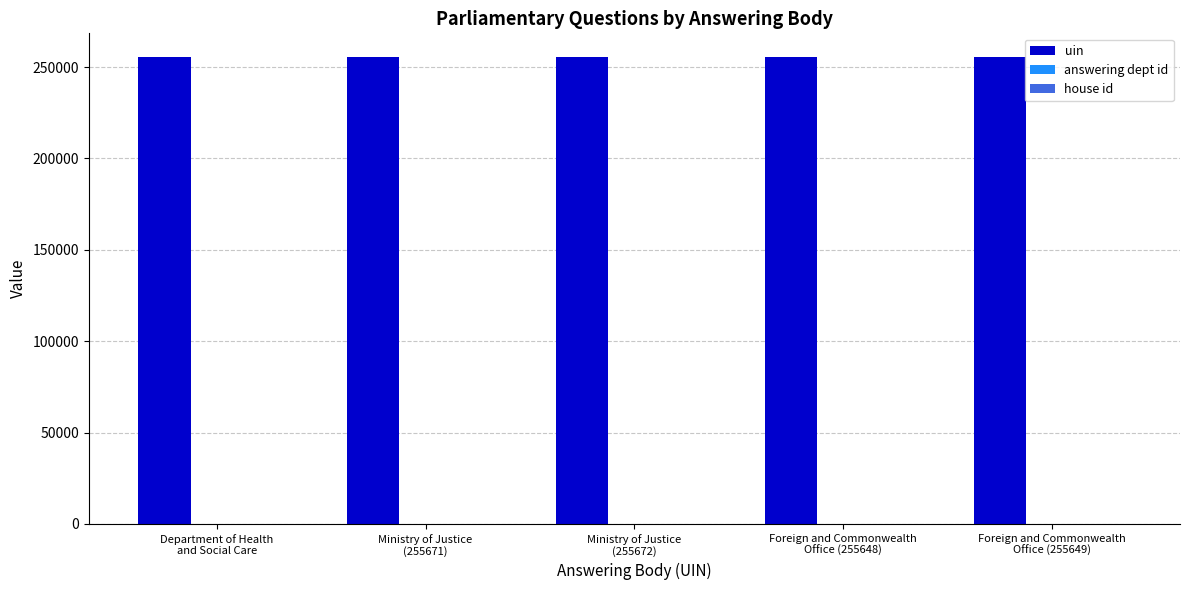

What is the greatest value displayed?

255686